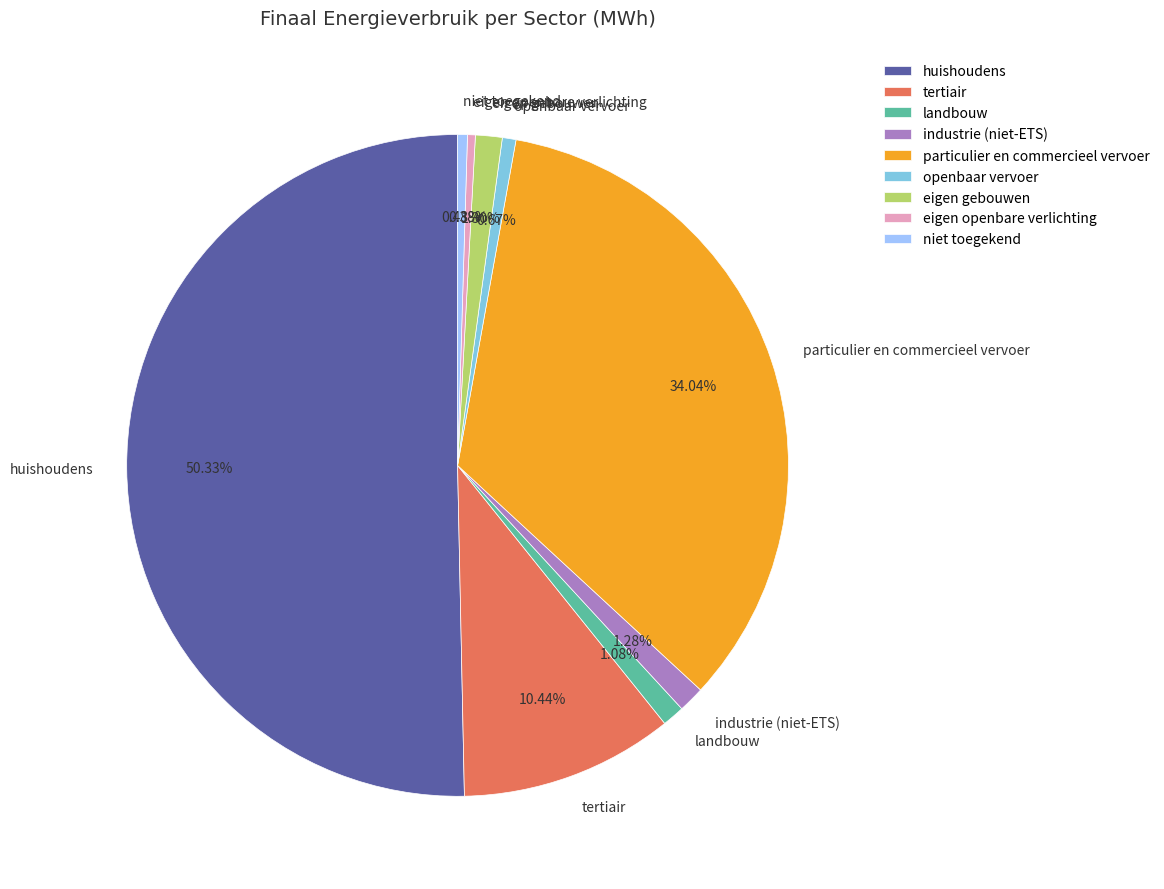

How many slices are in this pie chart?

9